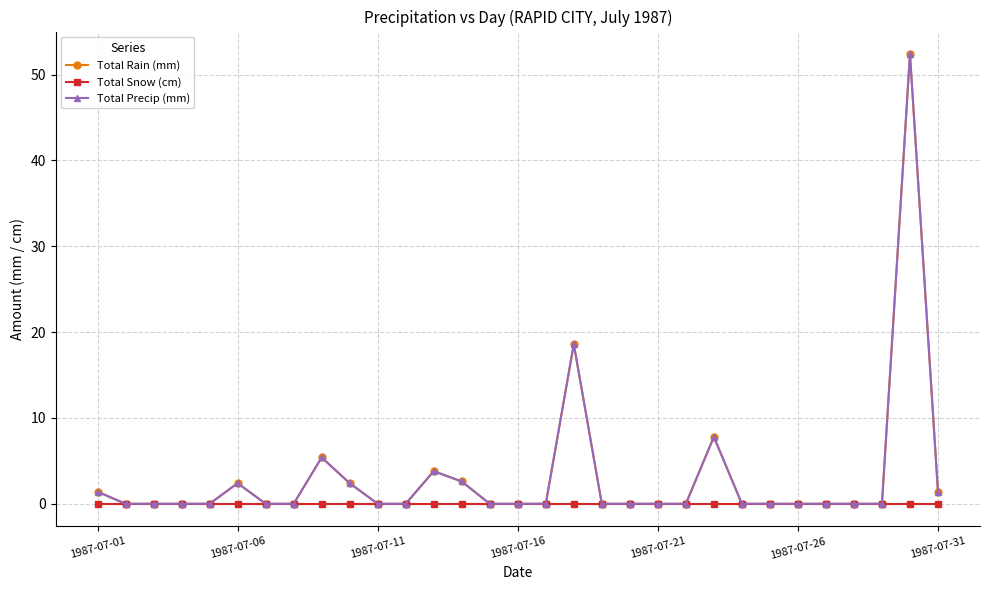

Reading left to right, list all the values displayed in this chart.

Total Rain (mm): 1.4	0.0	0.0	0.0	0.0	2.4	0.0	0.0	5.4	2.4	0.0	0.0	3.8	2.6	0.0	0.0	0.0	18.6	0.0	0.0	0.0	0.0	7.8	0.0	0.0	0.0	0.0	0.0	0.0	52.4	1.4
Total Snow (cm): 0.0	0.0	0.0	0.0	0.0	0.0	0.0	0.0	0.0	0.0	0.0	0.0	0.0	0.0	0.0	0.0	0.0	0.0	0.0	0.0	0.0	0.0	0.0	0.0	0.0	0.0	0.0	0.0	0.0	0.0	0.0
Total Precip (mm): 1.4	0.0	0.0	0.0	0.0	2.4	0.0	0.0	5.4	2.4	0.0	0.0	3.8	2.6	0.0	0.0	0.0	18.6	0.0	0.0	0.0	0.0	7.8	0.0	0.0	0.0	0.0	0.0	0.0	52.4	1.4